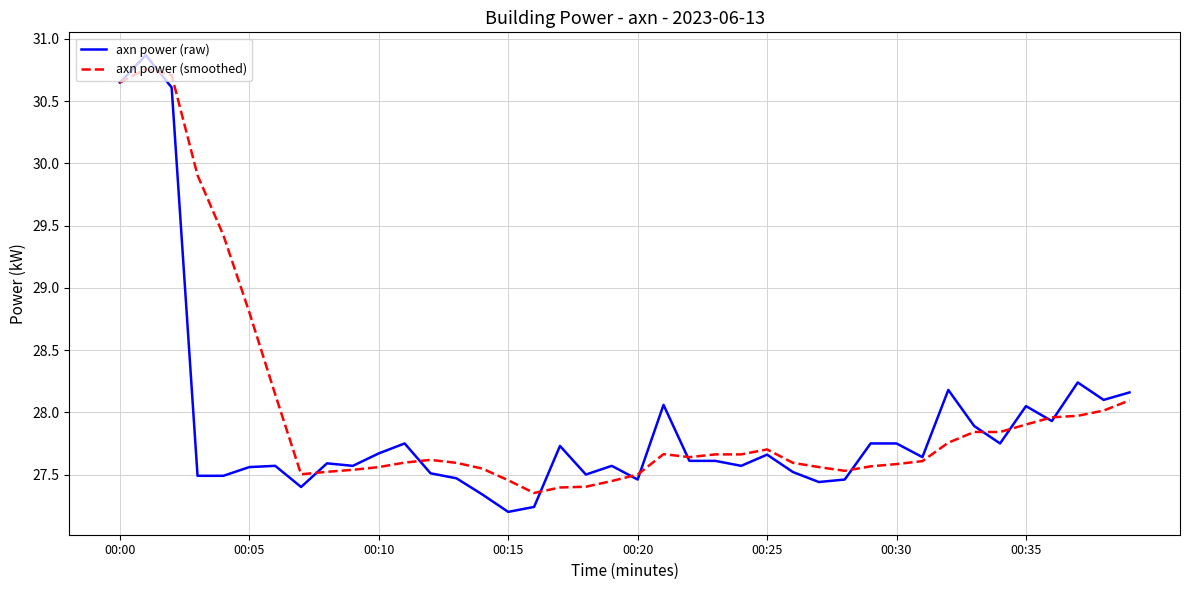

Which series has the largest range (max minus min)?

axn power (raw)